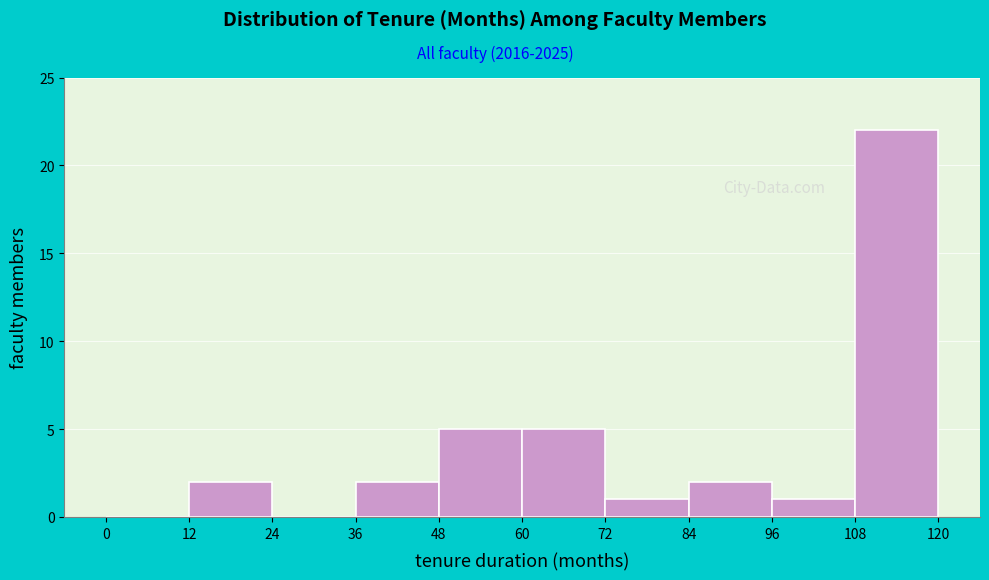

Reading left to right, list every bar in this chart as the range it spans on the x-axis followed by its height. The values are not printed on the chart, so give them approximately, as read against the axis.

0 to 12: 0
12 to 24: 2
24 to 36: 0
36 to 48: 2
48 to 60: 5
60 to 72: 5
72 to 84: 1
84 to 96: 2
96 to 108: 1
108 to 120: 22